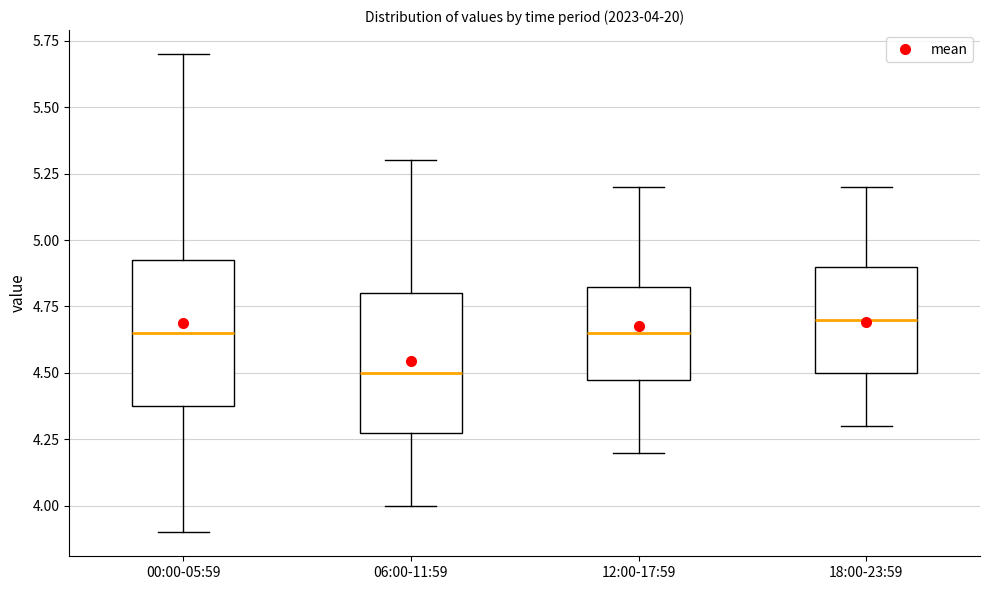

Which box has the lowest median line?

06:00-11:59